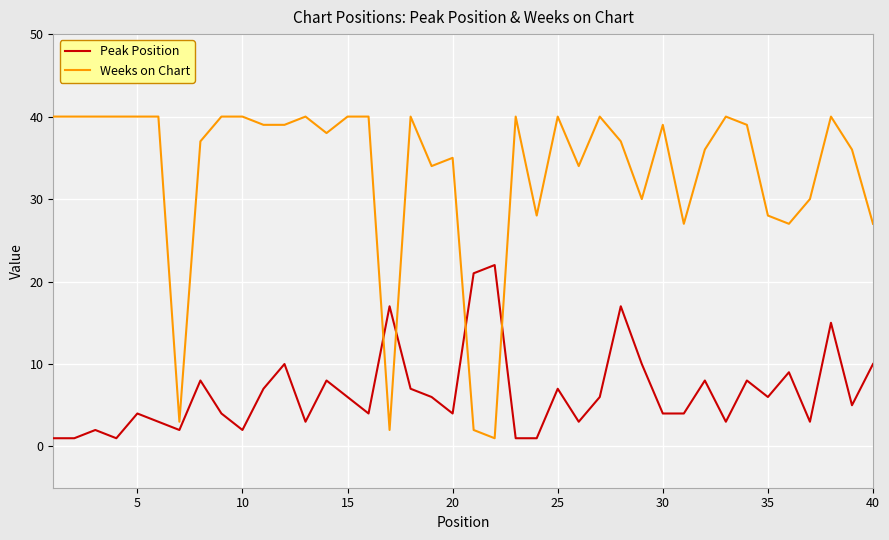

What is the difference between the maximum and minimum values in the Peak Position series?

21